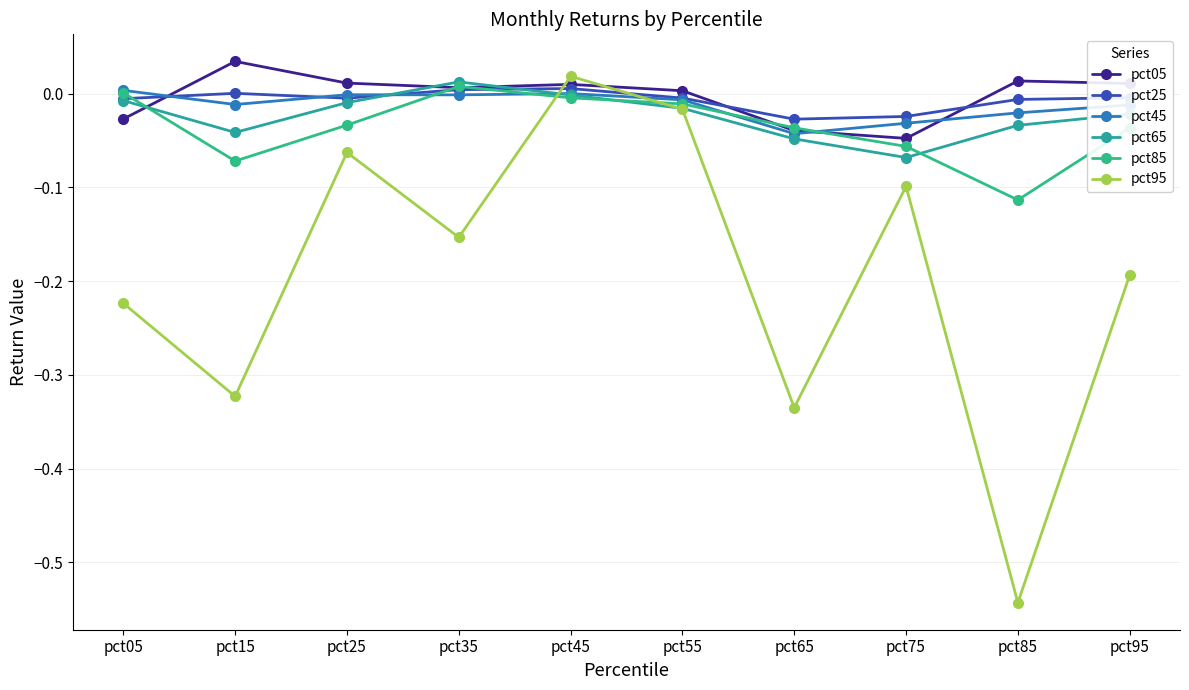

At which label does pct45 first exceed 0?

pct05